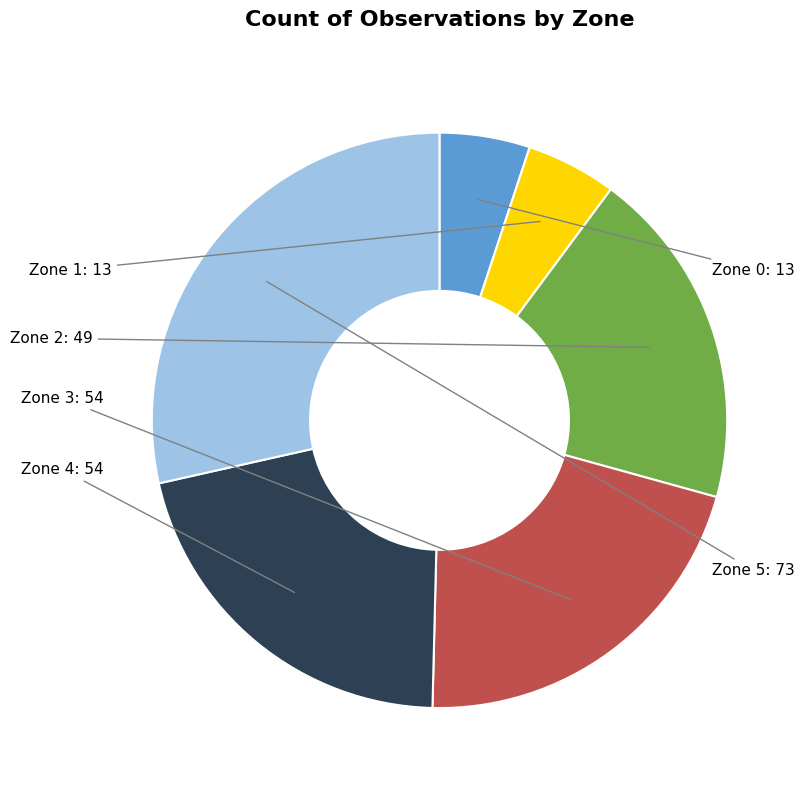

Does any single category account for the majority?

No